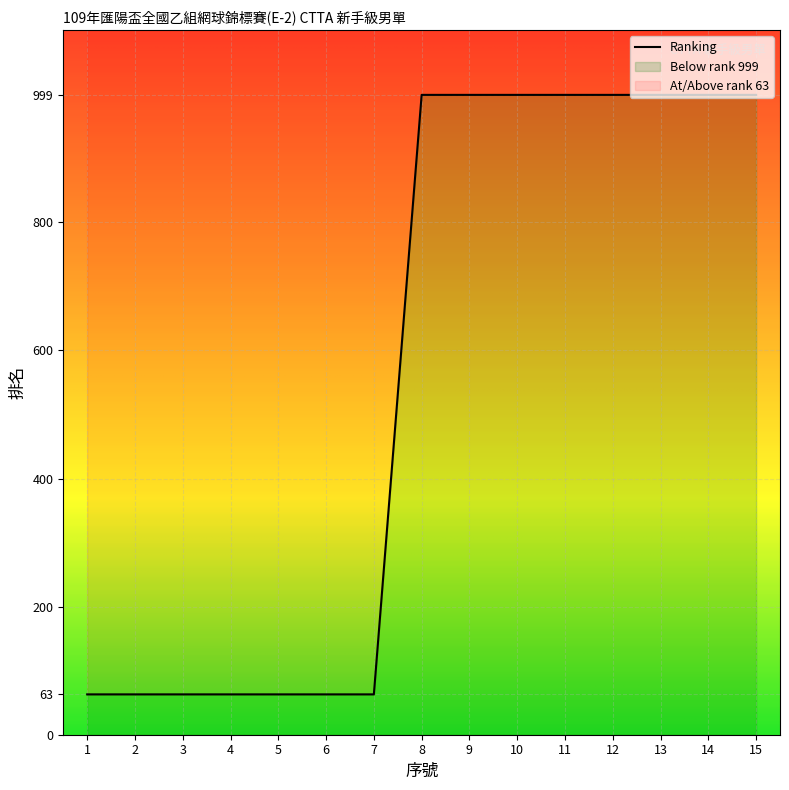

List the labels in order of value, largest first.

8, 9, 10, 11, 12, 13, 14, 15, 1, 2, 3, 4, 5, 6, 7